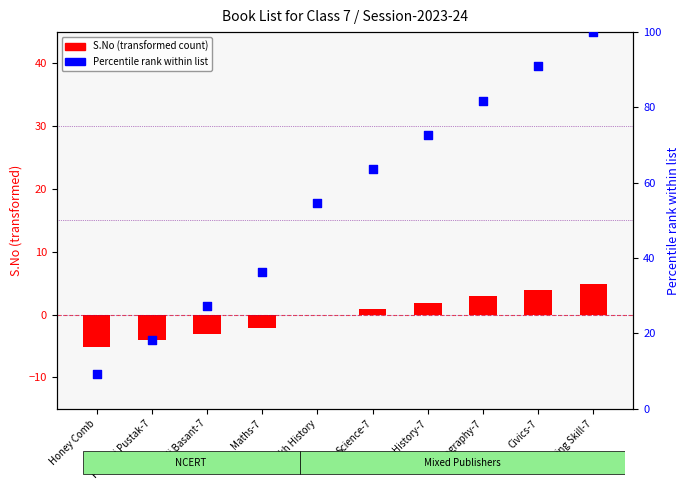

Is the value of Percentile rank at Honey Comb greater than the value of S.No (transformed) at Drawing Skill-7?

Yes